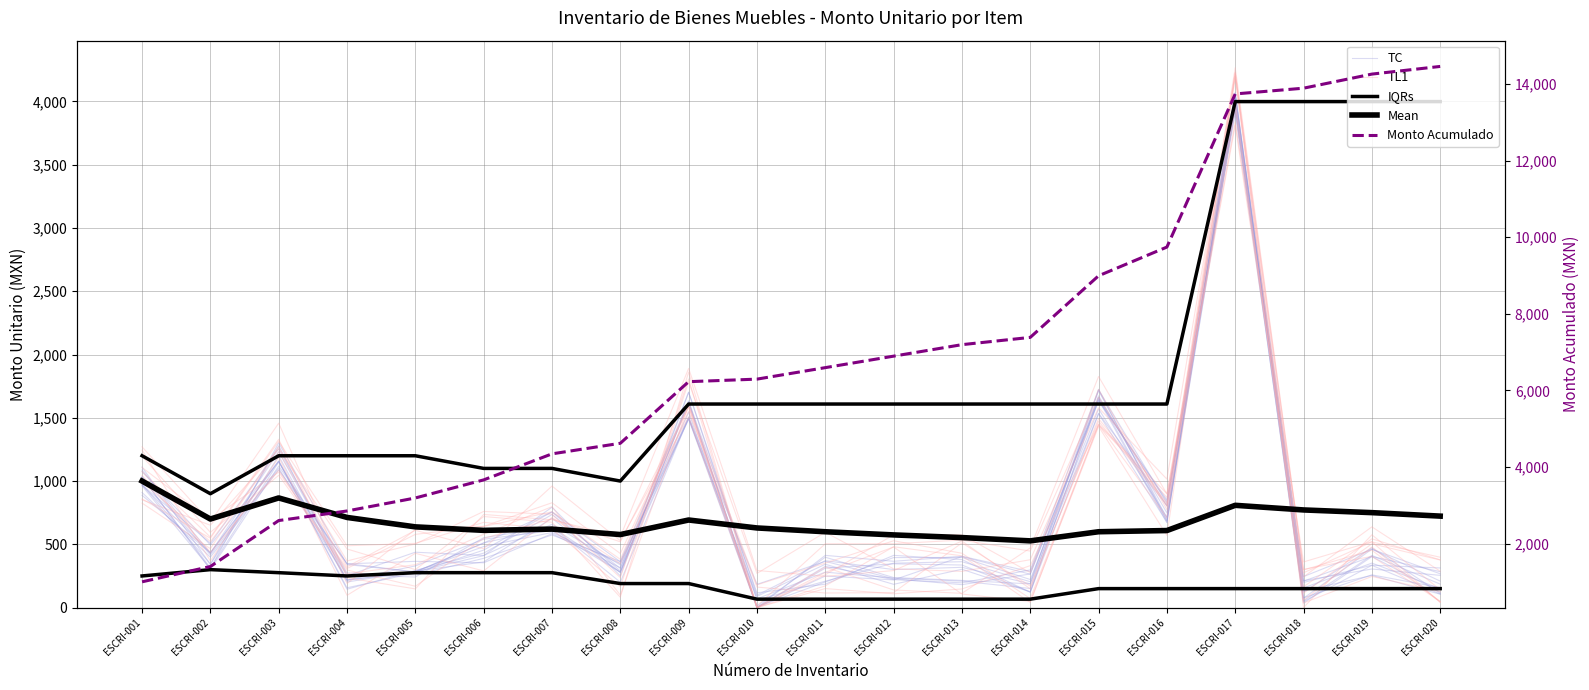

What is the sum of all TC values?

14256.0